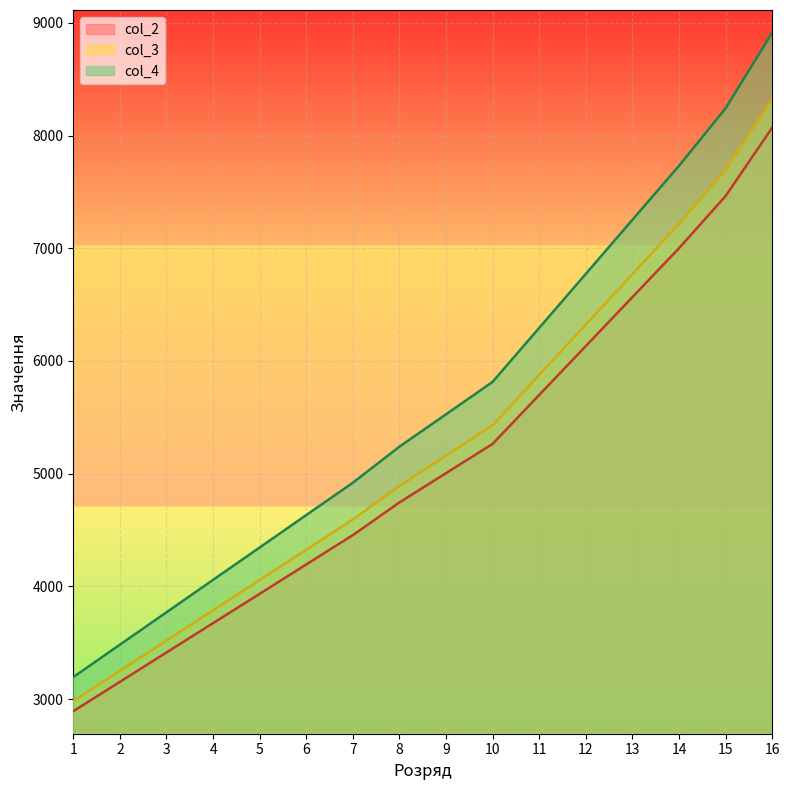

True or false: col_2 and col_4 cross at least once.

False